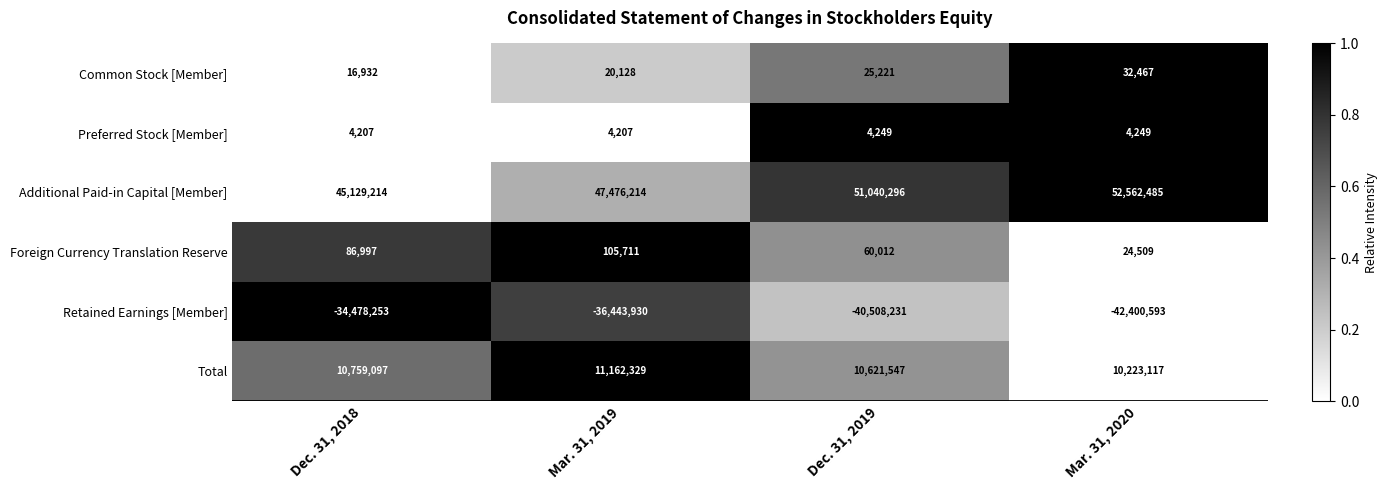

Which category has the lowest value across all series?

Mar. 31, 2020